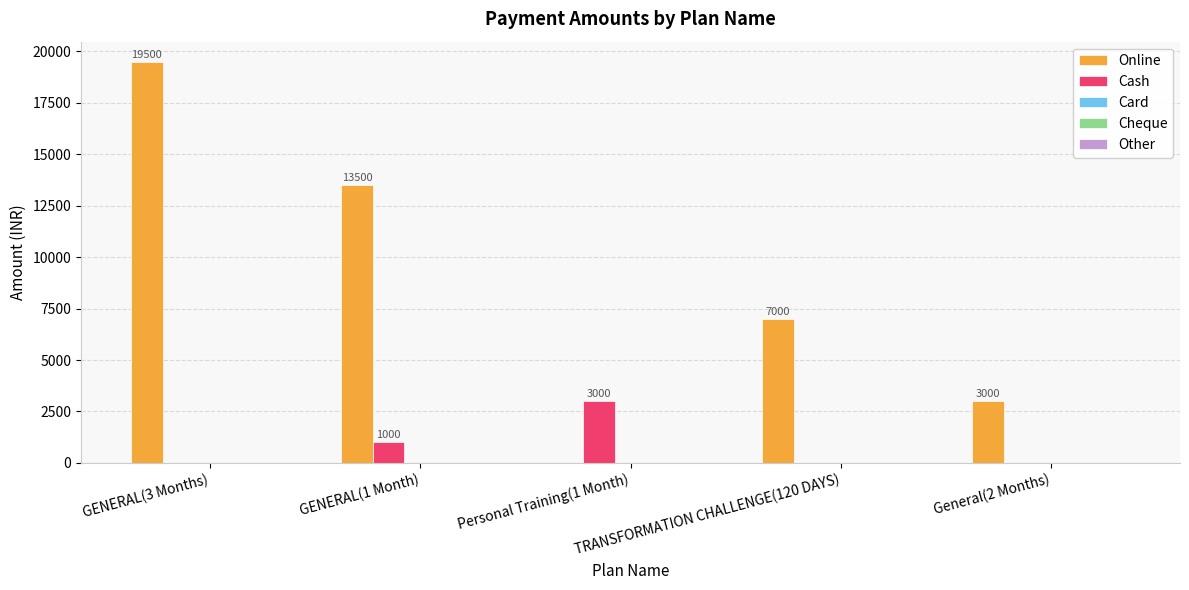

Which category has the highest value across all series?

GENERAL(3 Months)